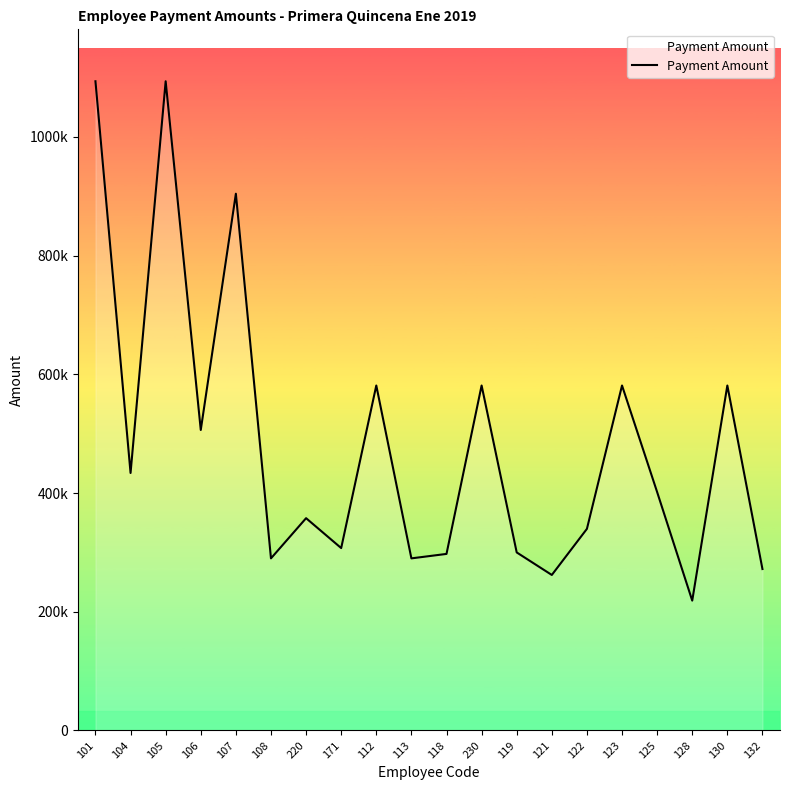

List the labels in order of value, largest first.

101, 105, 107, 112, 230, 123, 130, 106, 104, 125, 220, 122, 171, 119, 118, 108, 113, 132, 121, 128